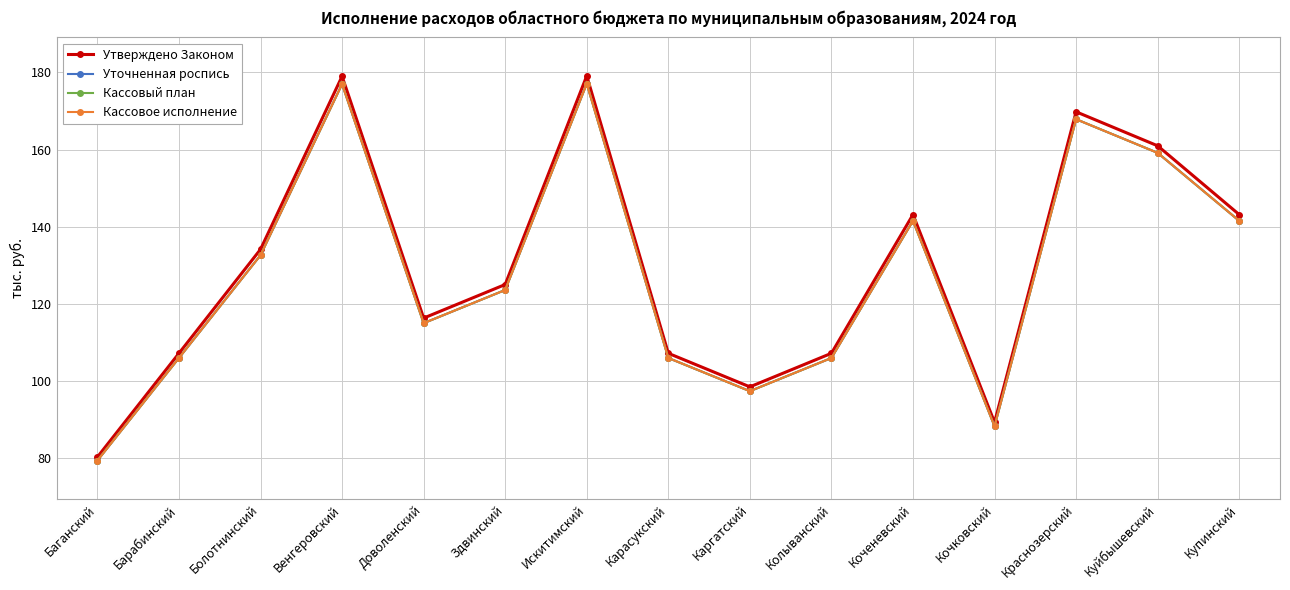

What position from the left is Доволенский?

5